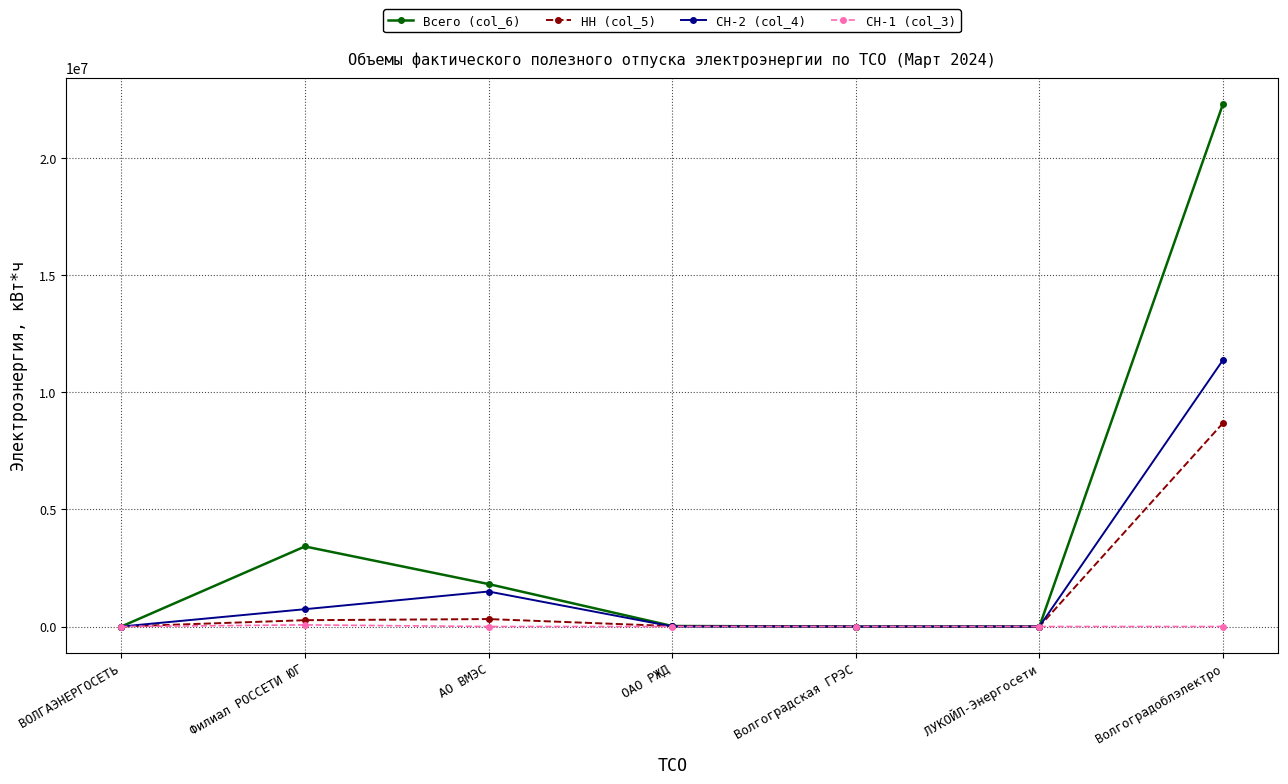

At which label does СН-2 (col_4) reach its peak?

Волгоградоблэлектро